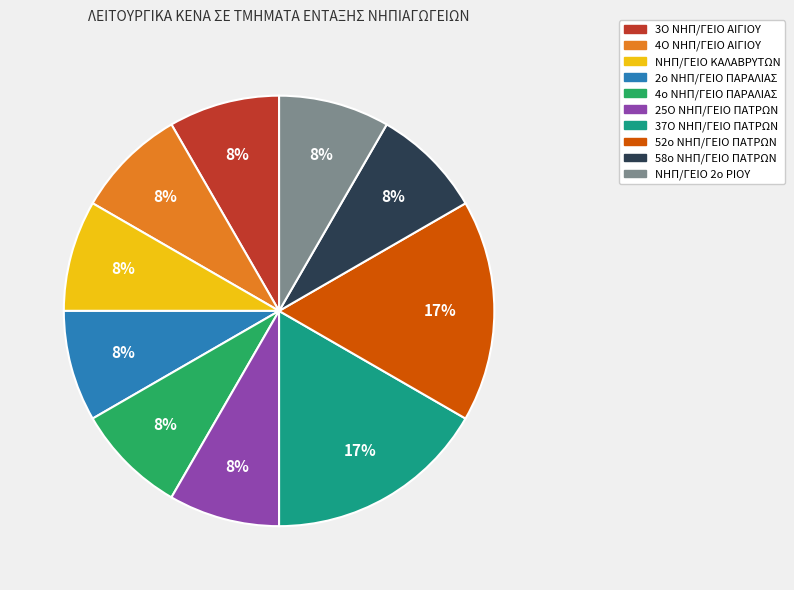

Is 3Ο ΝΗΠ/ΓΕΙΟ ΑΙΓΙΟΥ the majority of the pie?

No